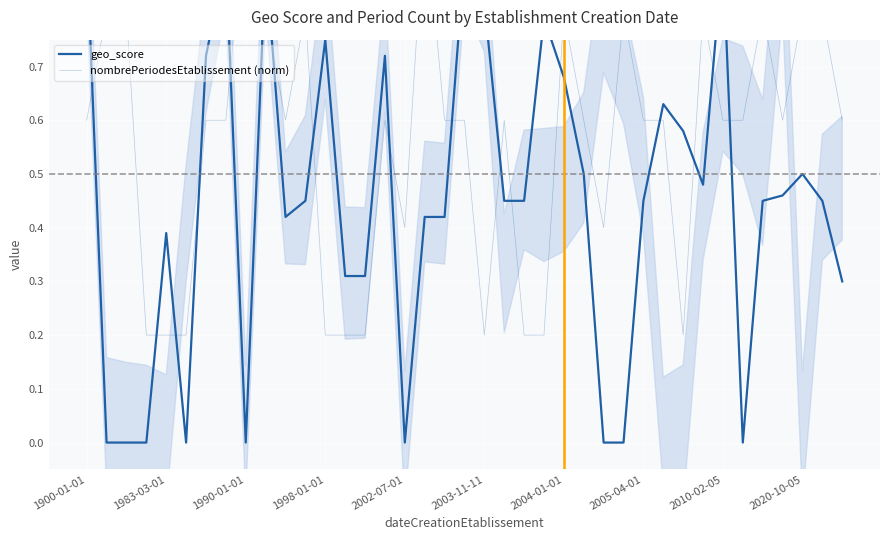

How many times do nombrePeriodesEtablissement (norm) and geo_score cross each other?

17